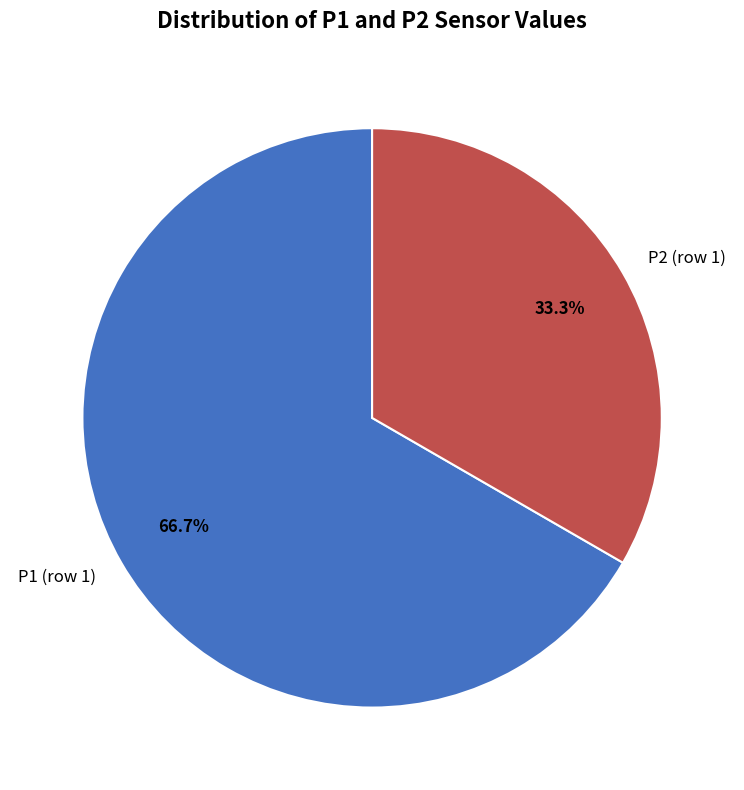

Does any single category account for the majority?

Yes